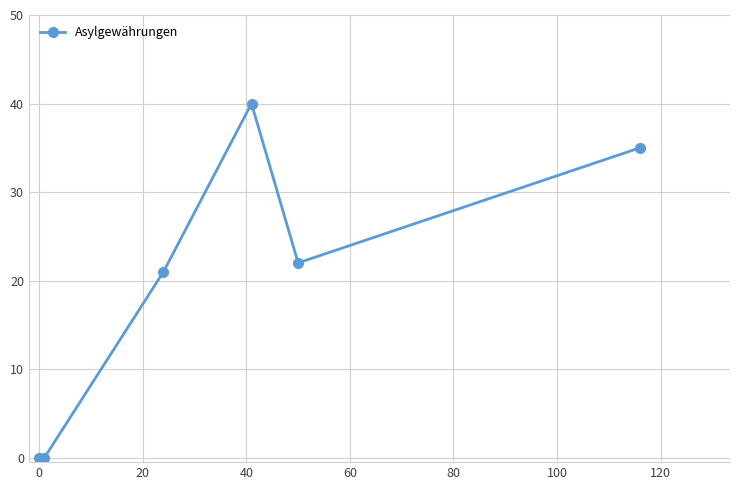

How many points are higher than both their immediate neighbors (excluding endpoints)?

1